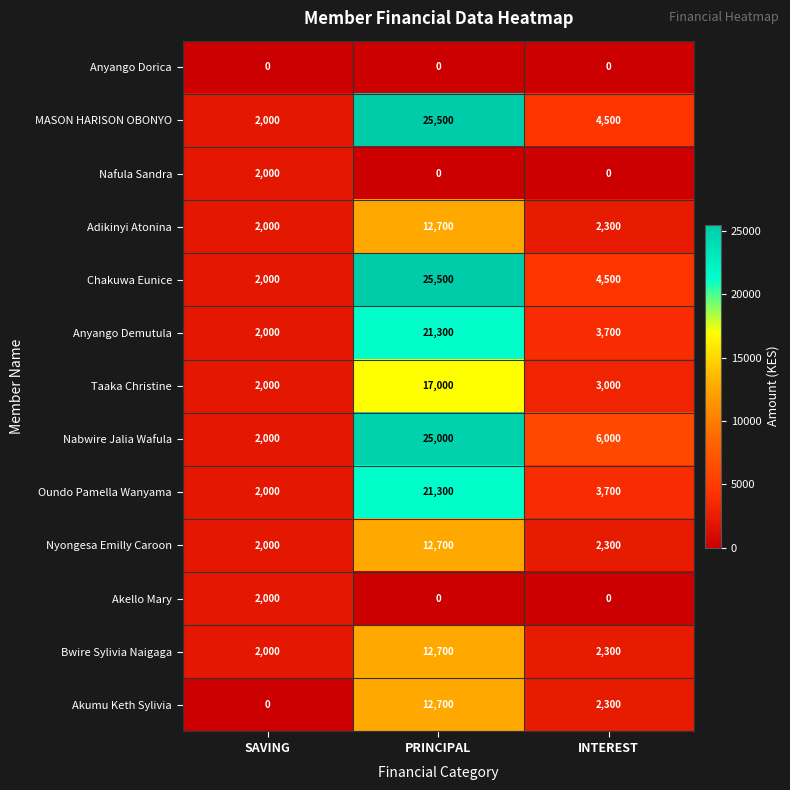

Which series has the largest total across all categories?

Nabwire Jalia Wafula